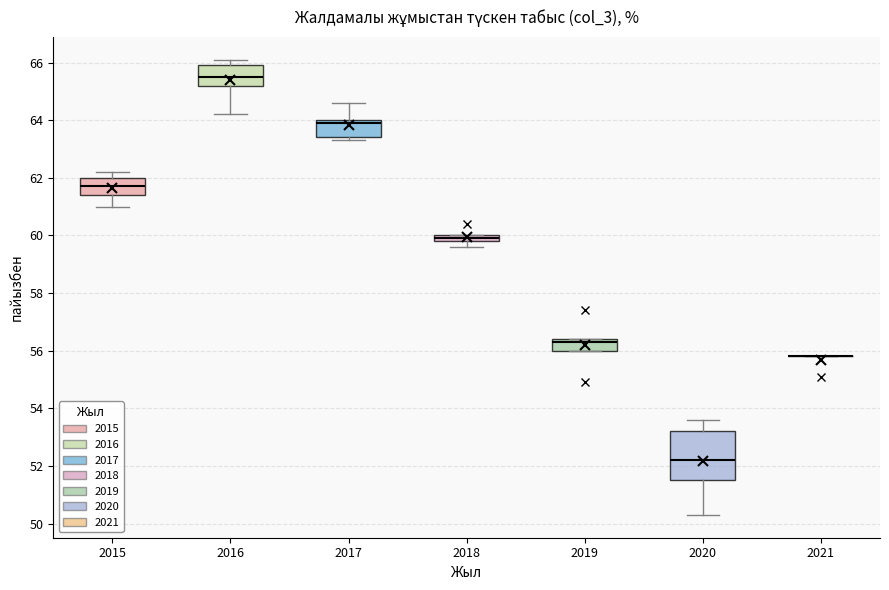

Comparing the boxes themselves (not the whiskers), which one is the tallest?

2020